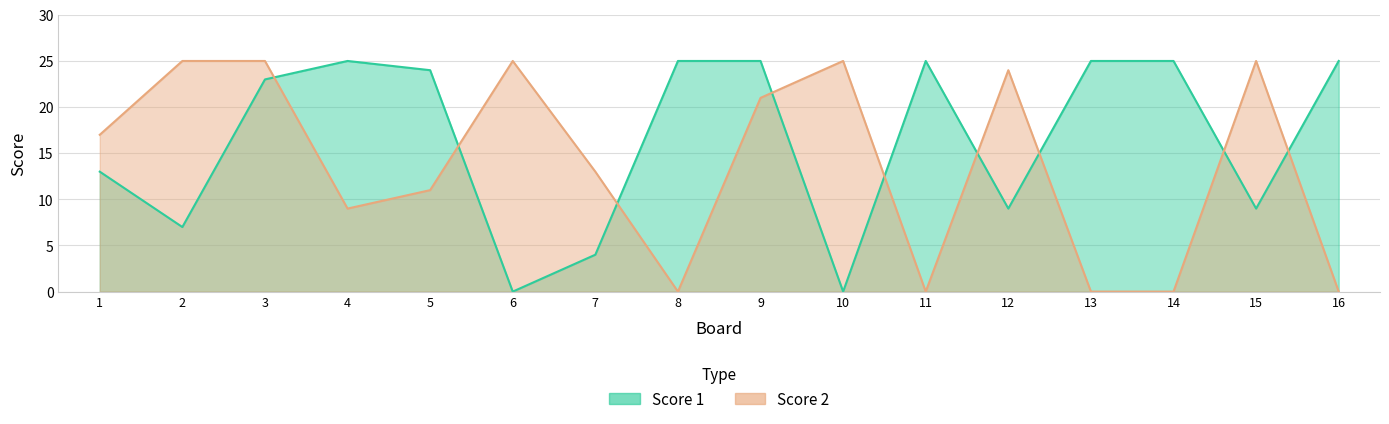

Where is the first local maximum for Score 2?

6